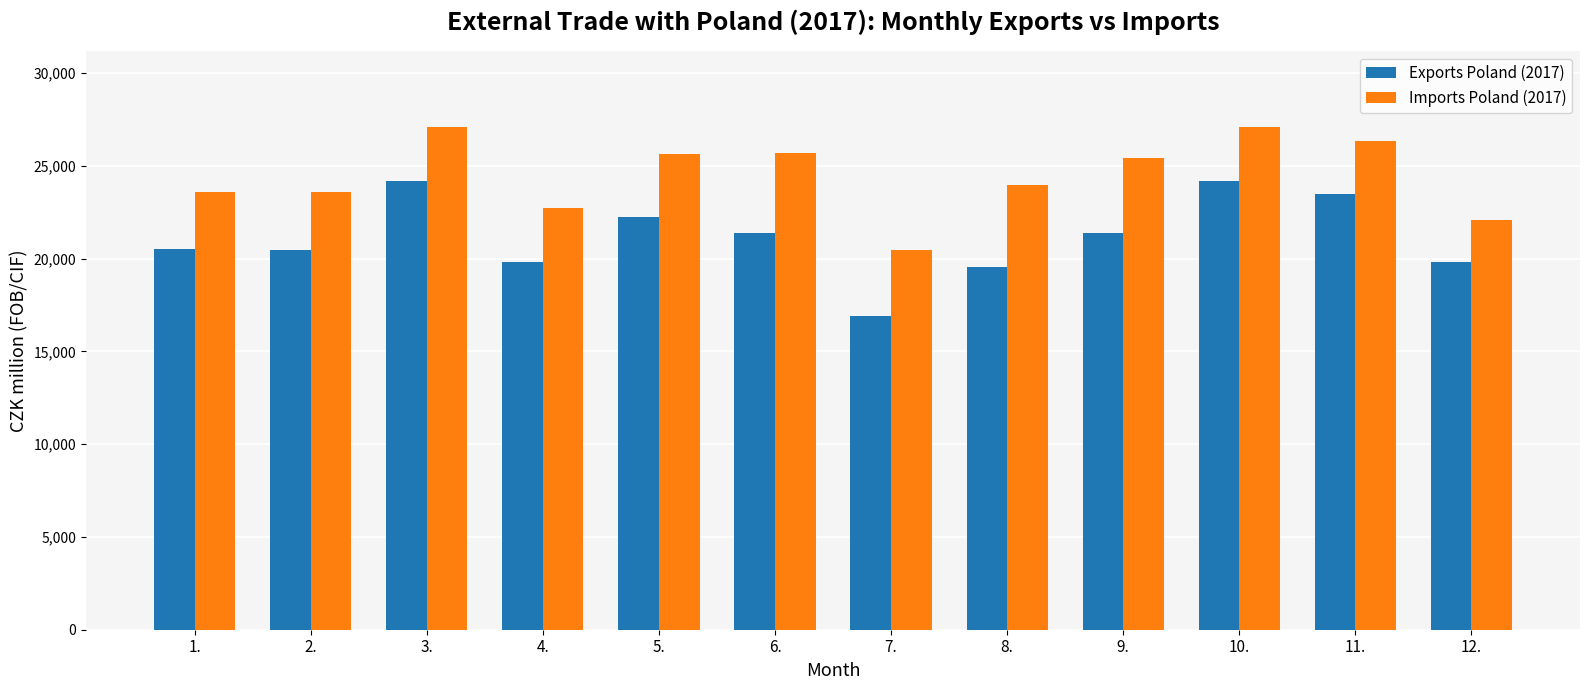

True or false: Exports Poland (2017) has a value of 30165 at 8..

False